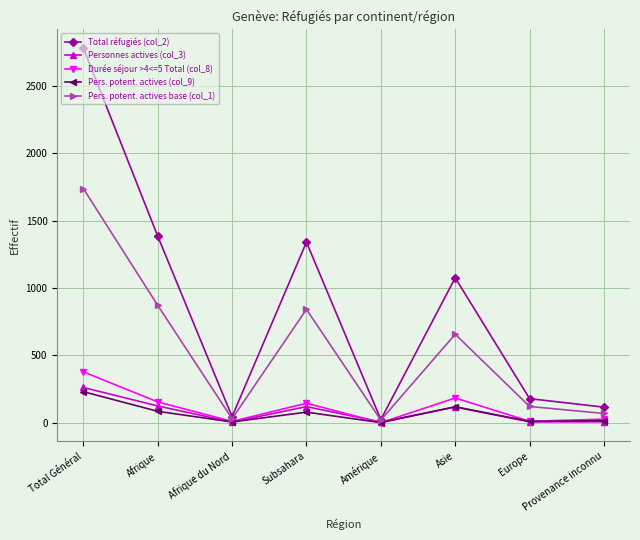

Does the chart display data point markers on the line(s)?

Yes